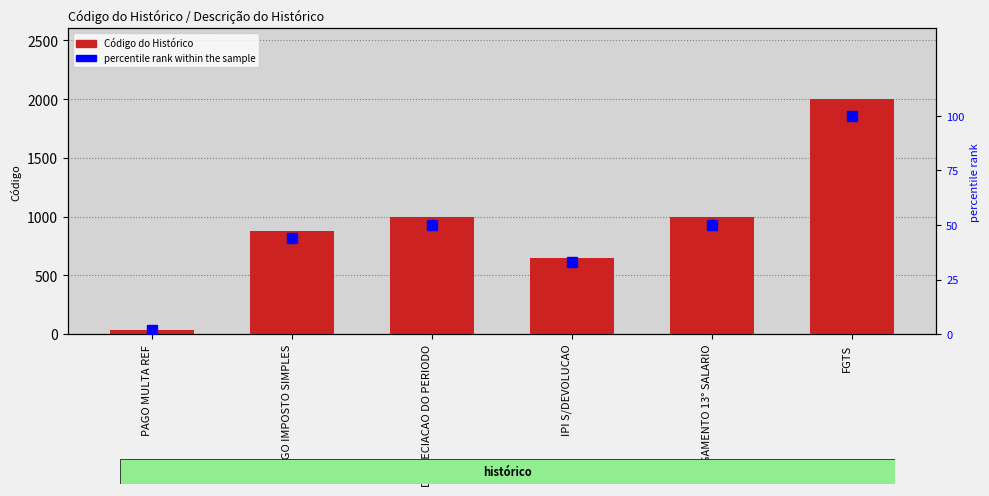

At how many categories does at least one series exceed 1364?

1